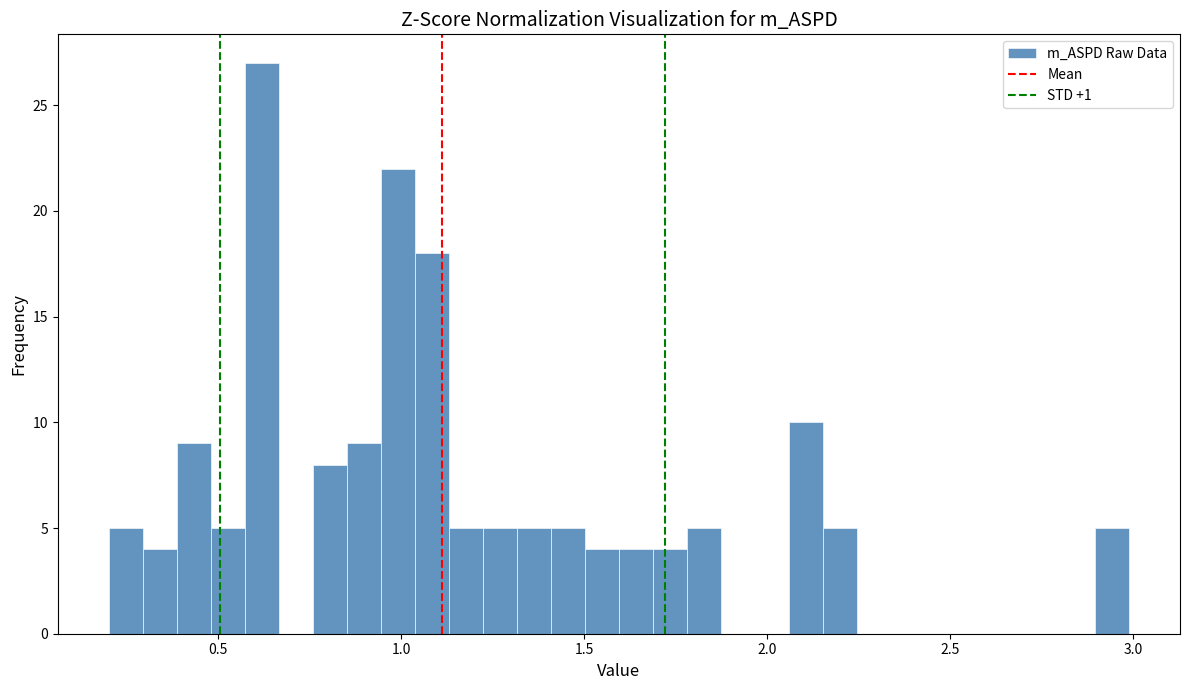

Read against the x-axis, roughly where is the centre of the tallest bar?

0.60